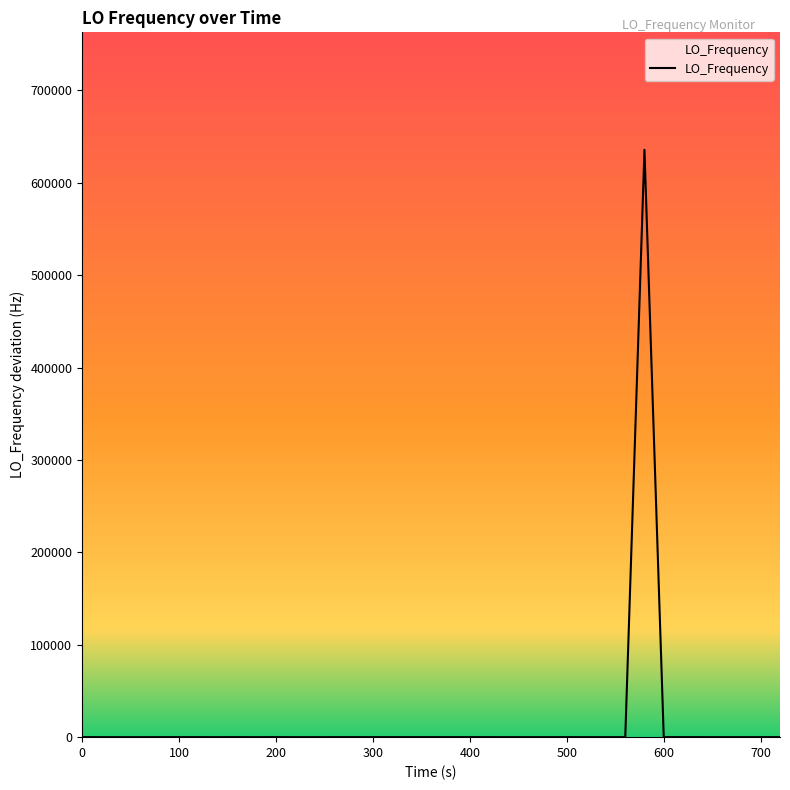

True or false: there are more than 2 points higher than both neighbors.

True